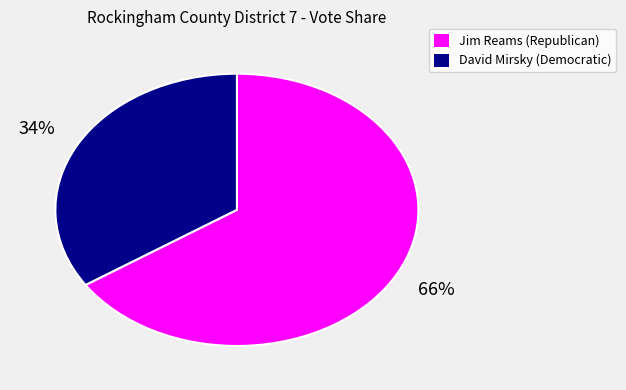

Is there a majority slice in this chart?

Yes